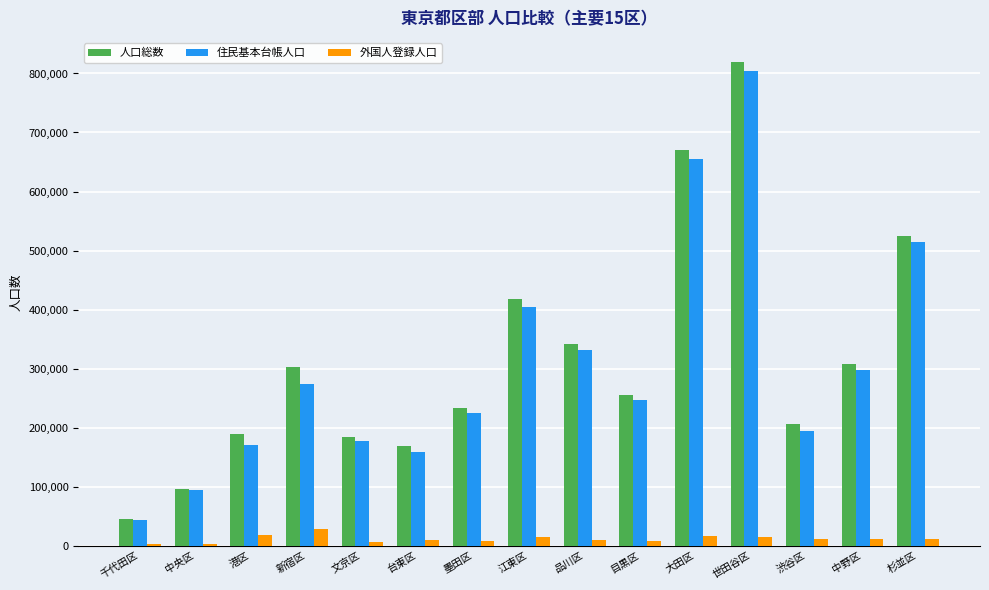

How many categories are shown in the chart?

15